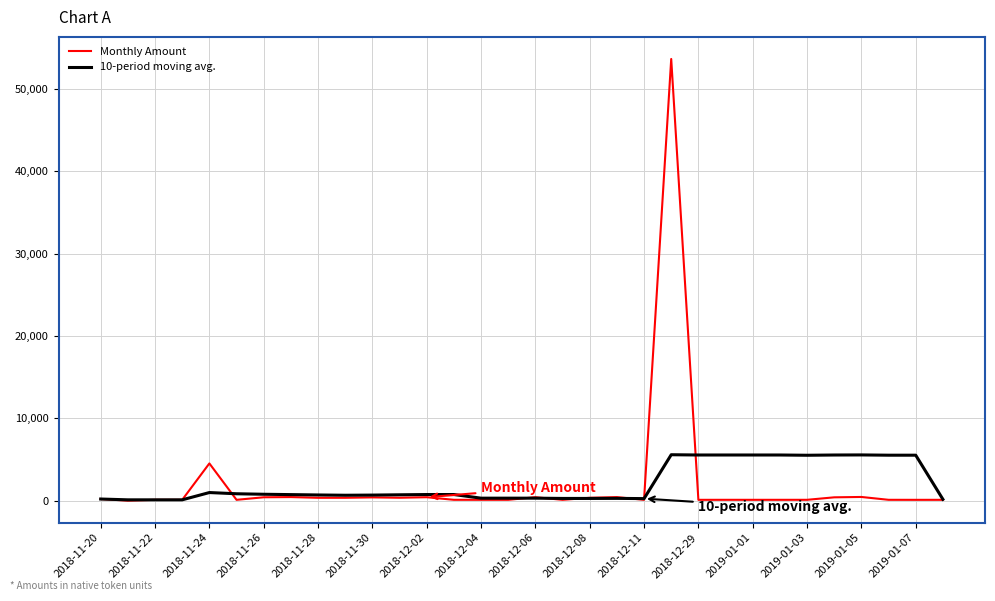

Which series has the largest range (max minus min)?

Monthly Amount